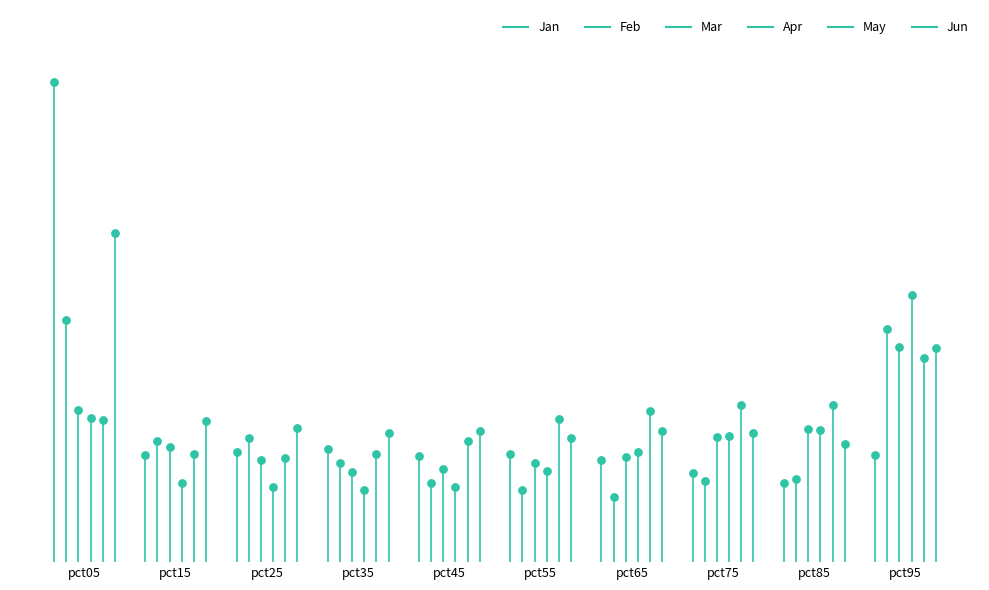

Which series has the largest total across all categories?

Jan